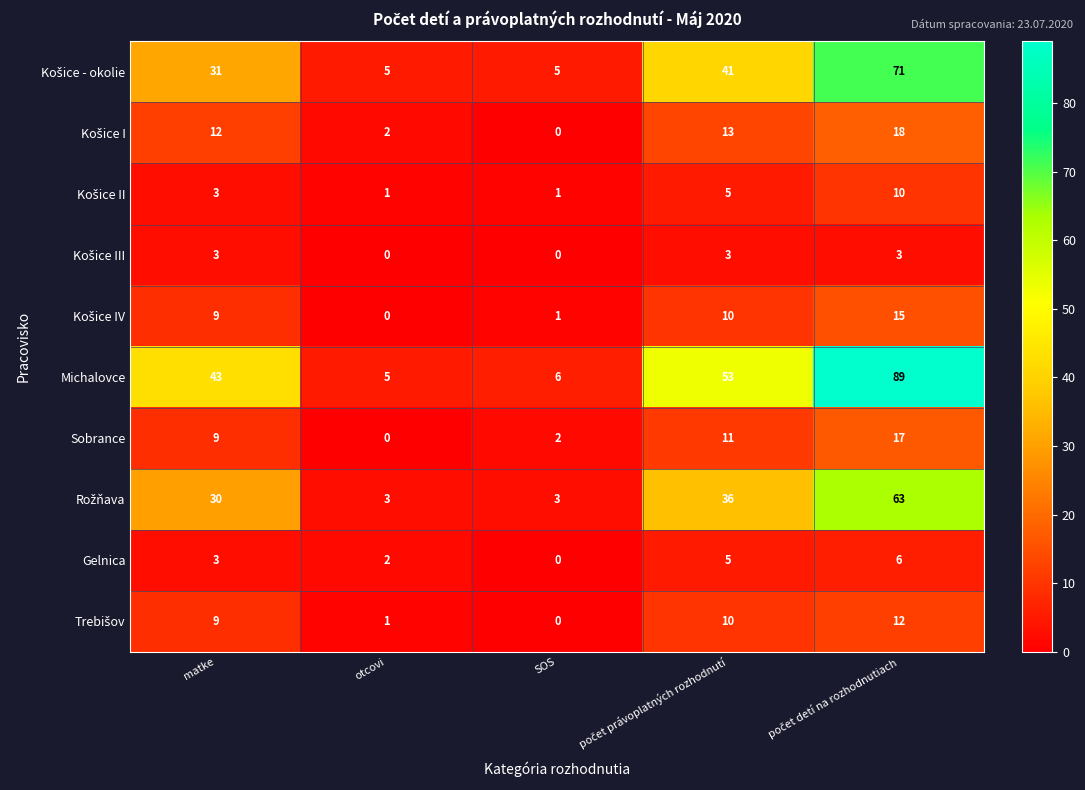

Is it true that Sobrance equals -6 at otcovi?

False